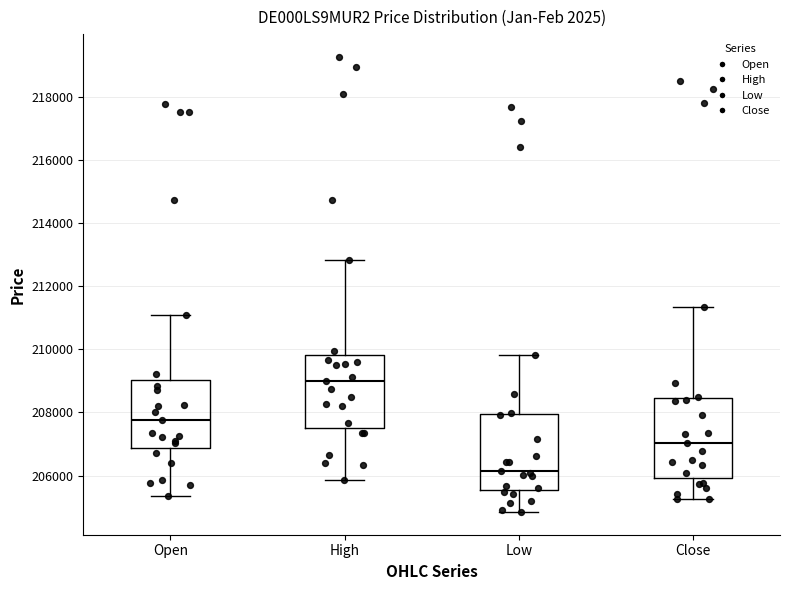

Reading left to right, transcribe this box plot: for each box, give where its median line is, the range the box spans, and where its two whiskers end, as read against the y-axis. The values are not printed on the chart, so give them approximately, as read against the axis.

Open: median 207800, box 206800 to 209000, whiskers 205400 to 211000
High: median 209000, box 207600 to 209800, whiskers 205800 to 212800
Low: median 206200, box 205600 to 208000, whiskers 204800 to 209800
Close: median 207000, box 206000 to 208400, whiskers 205200 to 211400